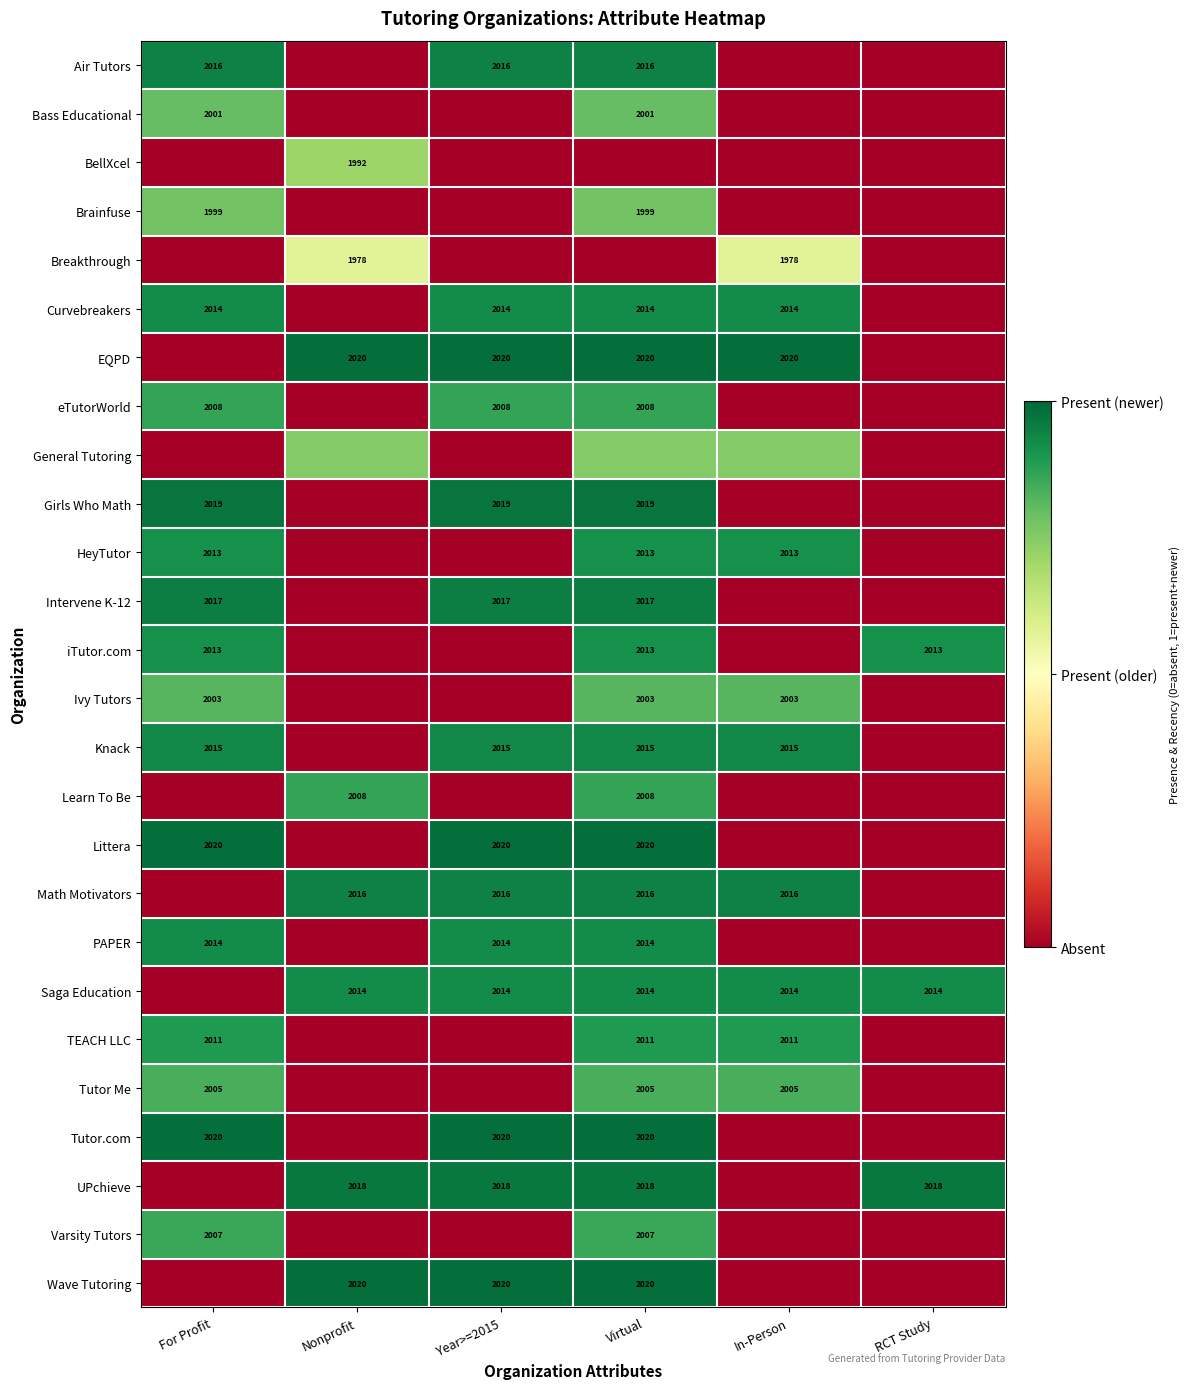

The Learn To Be series shows 0.0 at In-Person. True or false?

True